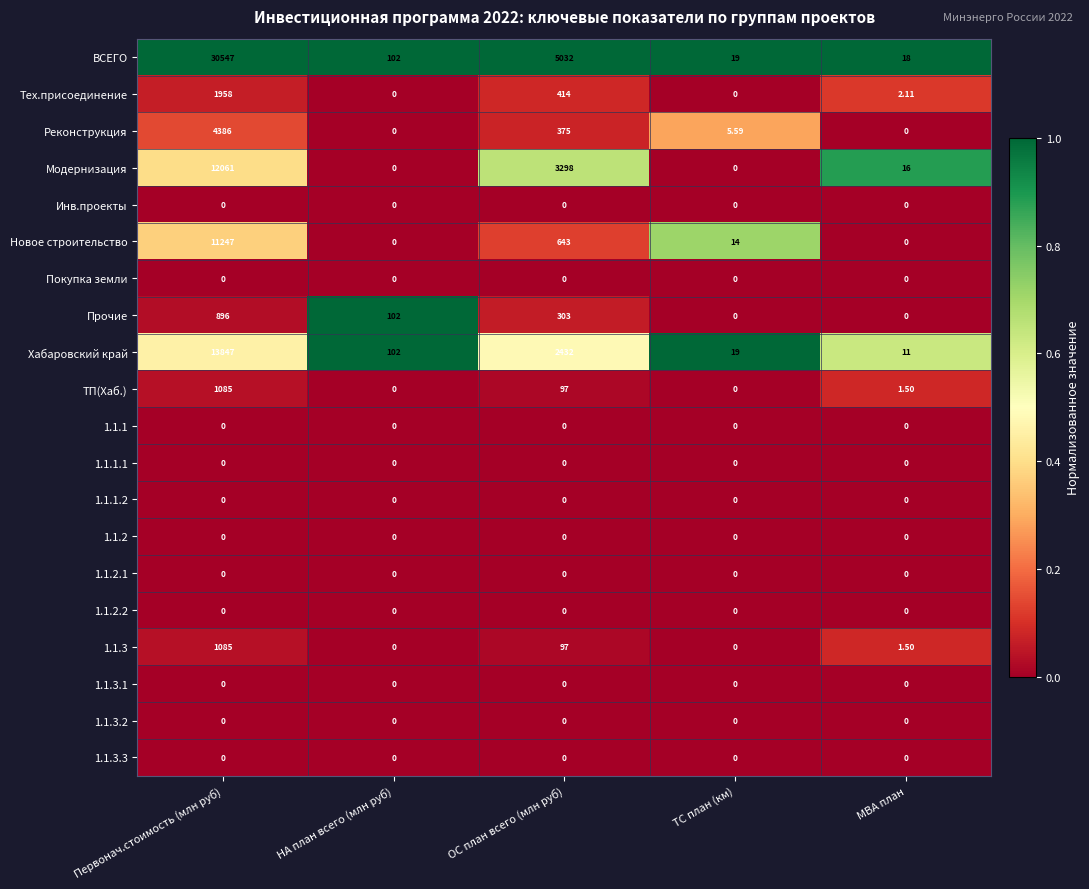

At which category does the chart reach its peak across all series?

Первонач.стоимость (млн руб)